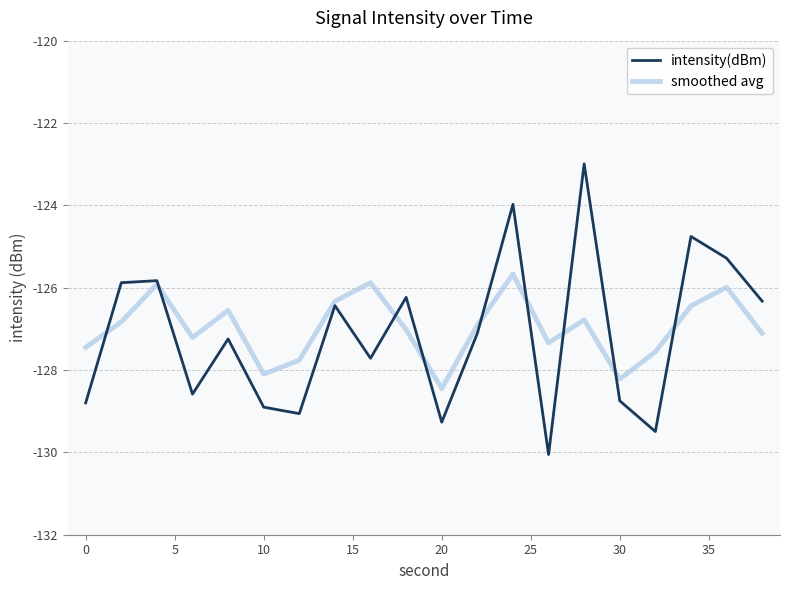

What is the maximum value shown in the chart?

-123.0